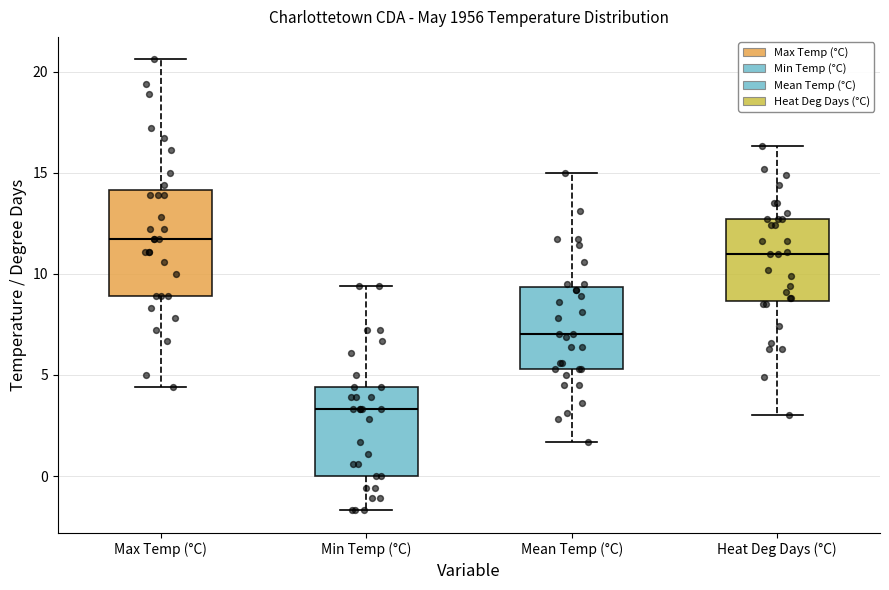

Reading left to right, read every box against the y-axis: the position of its median line, the range the box covers, and the ends of its whiskers. The values are not printed on the chart, so give them approximately, as read against the axis.

Max Temp (°C): median 11.5, box 9.0 to 14.0, whiskers 4.5 to 20.5
Min Temp (°C): median 3.5, box 0.0 to 4.5, whiskers -1.5 to 9.5
Mean Temp (°C): median 7.0, box 5.5 to 9.5, whiskers 1.5 to 15.0
Heat Deg Days (°C): median 11.0, box 8.5 to 12.5, whiskers 3.0 to 16.5